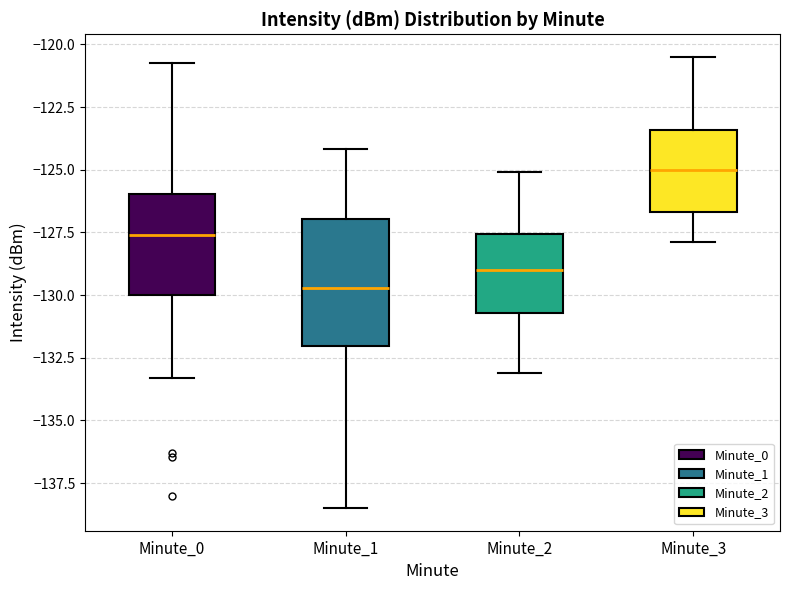

Reading left to right, read every box against the y-axis: the position of its median line, the range the box covers, and the ends of its whiskers. The values are not printed on the chart, so give them approximately, as read against the axis.

Minute_0: median -127.5, box -130.0 to -126.0, whiskers -133.5 to -121.0
Minute_1: median -129.5, box -132.0 to -127.0, whiskers -138.5 to -124.0
Minute_2: median -129.0, box -130.5 to -127.5, whiskers -133.0 to -125.0
Minute_3: median -125.0, box -126.5 to -123.5, whiskers -128.0 to -120.5